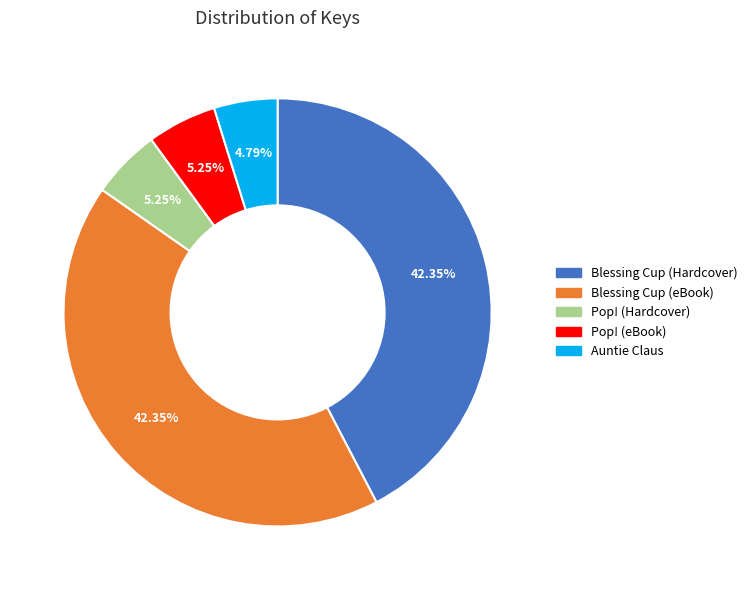

Is there any slice that represents more than half of the pie?

No